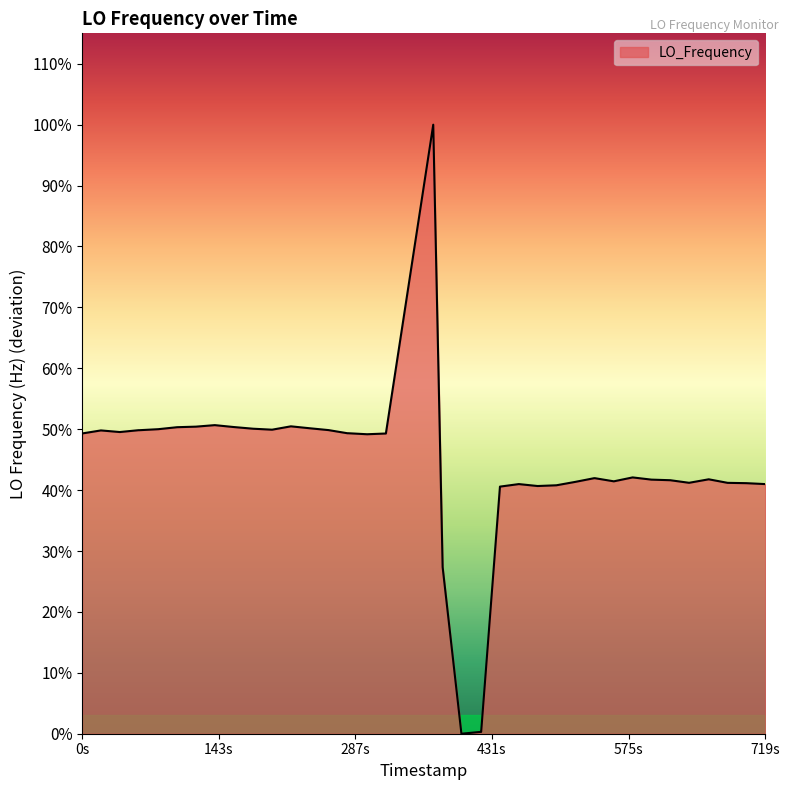

What is the difference between the maximum and minimum values?

1323.3